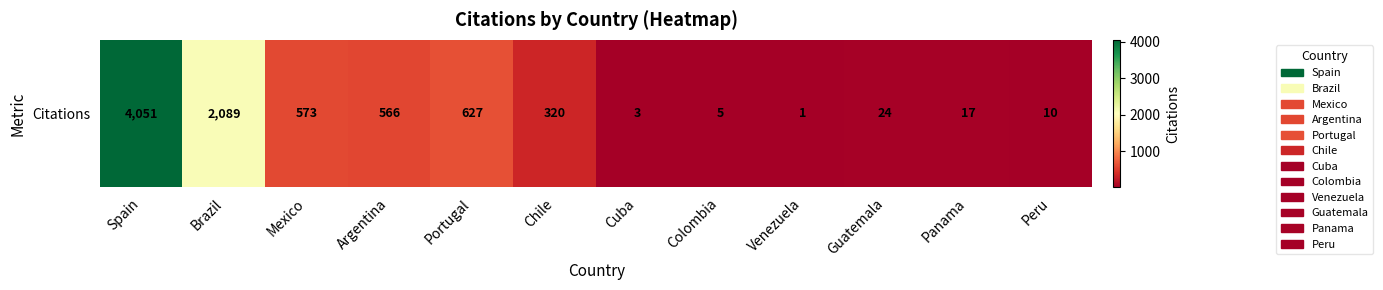

What is the change in value from Spain to Argentina?

-3485